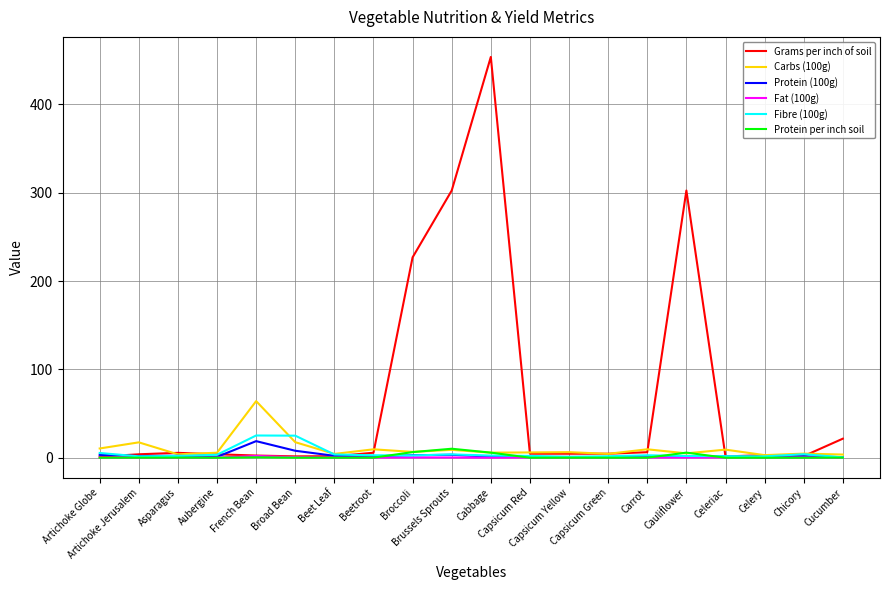

Is it true that Fibre (100g) equals 2.0 at Cauliflower?

True